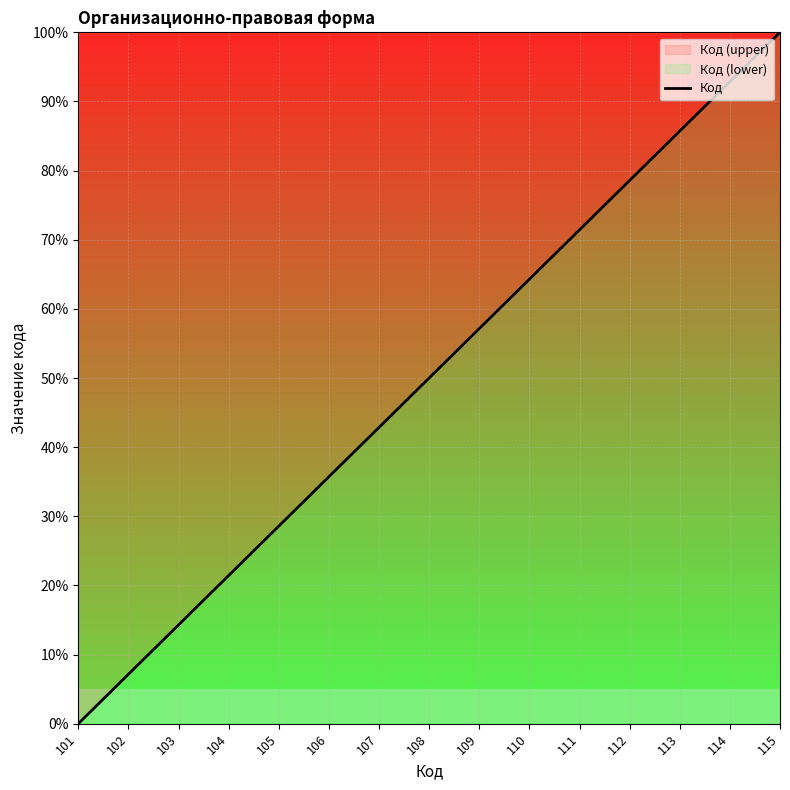

How many lines are shown in the chart?

1